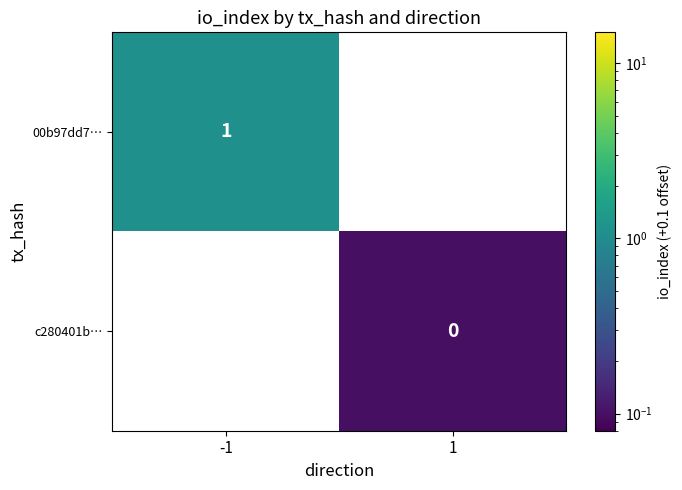

True or false: 00b97dd7… has a value of 1.0 at -1.

True